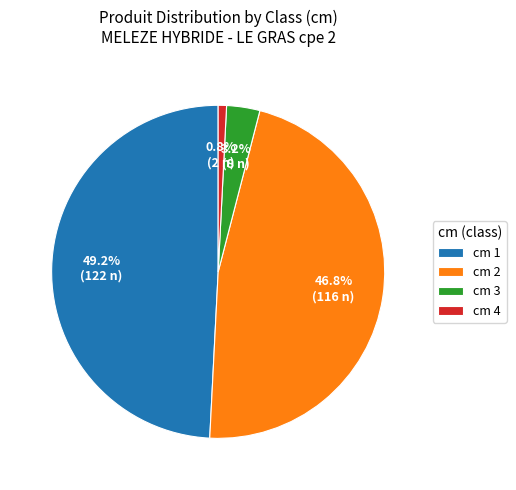

Rank the categories by value from highest to lowest.

cm 1, cm 2, cm 3, cm 4